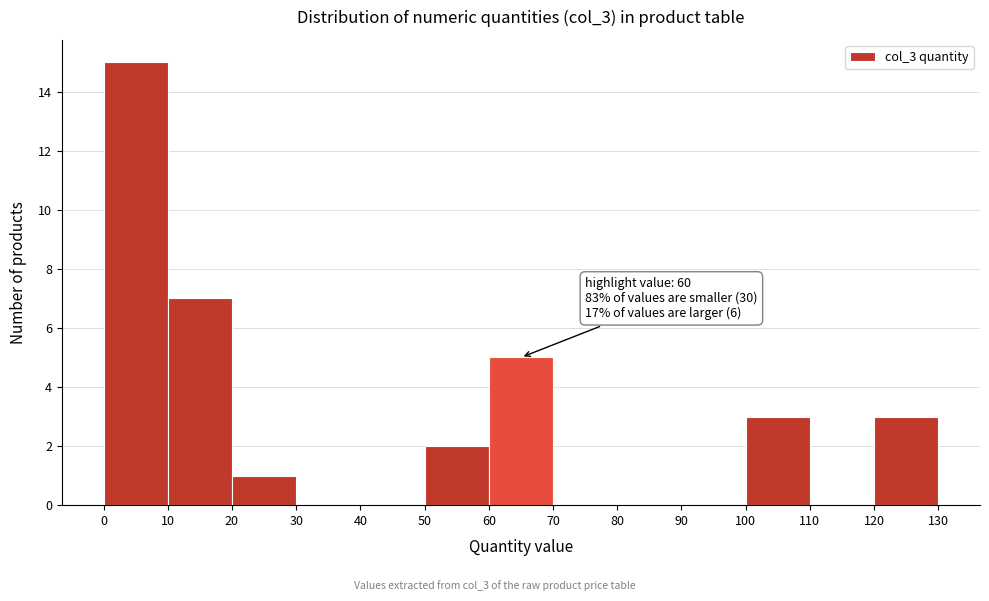

Over which range of the x-axis is the bar tallest?

0 to 10